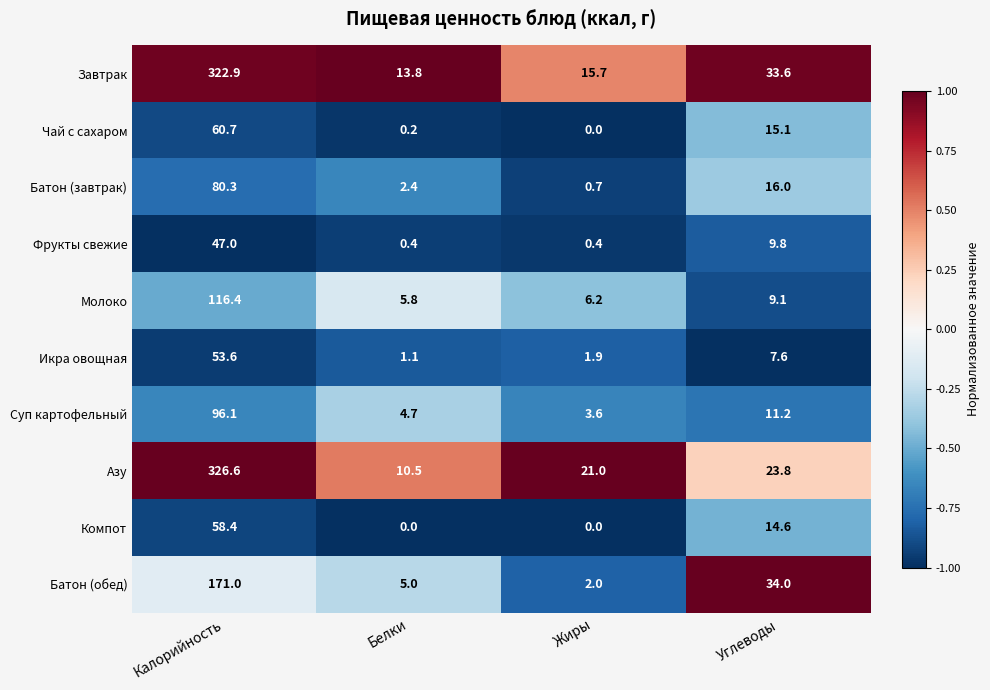

What is the sum of the Молоко values at Углеводы and Калорийность?

125.5